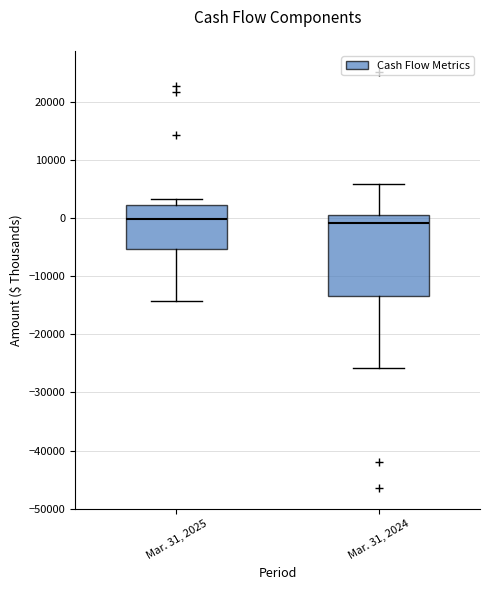

Reading left to right, transcribe this box plot: for each box, give where its median line is, the range the box spans, and where its two whiskers end, as read against the y-axis. The values are not printed on the chart, so give them approximately, as read against the axis.

Mar. 31, 2025: median 0, box -5000 to 2000, whiskers -14000 to 3000
Mar. 31, 2024: median -1000, box -13000 to 1000, whiskers -26000 to 6000